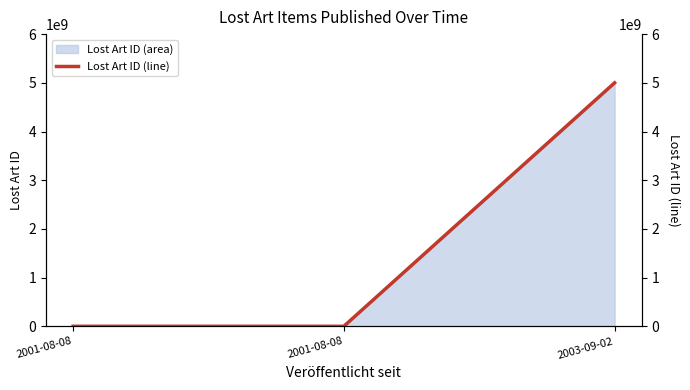

The value at 2003-09-02 is 5000001857. True or false?

True